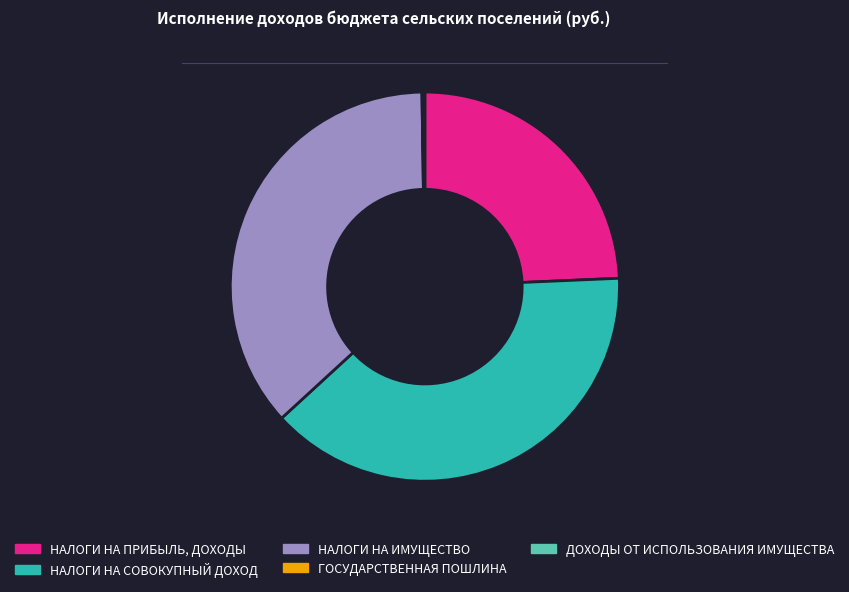

True or false: НАЛОГИ НА СОВОКУПНЫЙ ДОХОД accounts for 39% of the total.

True